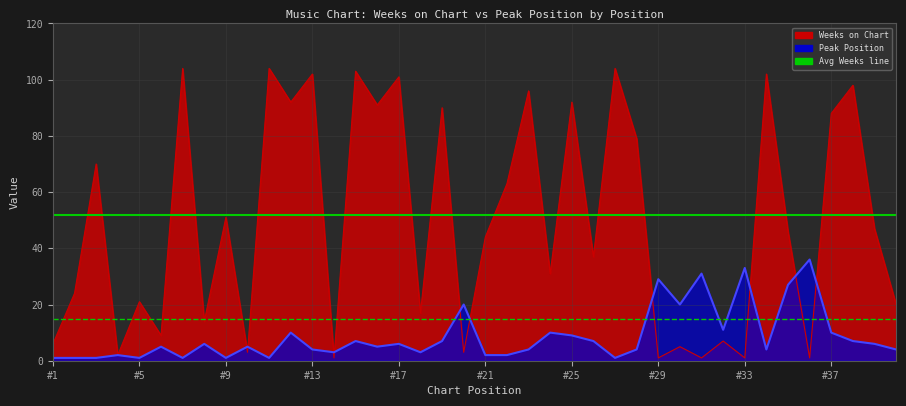

The Avg Peak (~15) series shows 15 at #1. True or false?

True